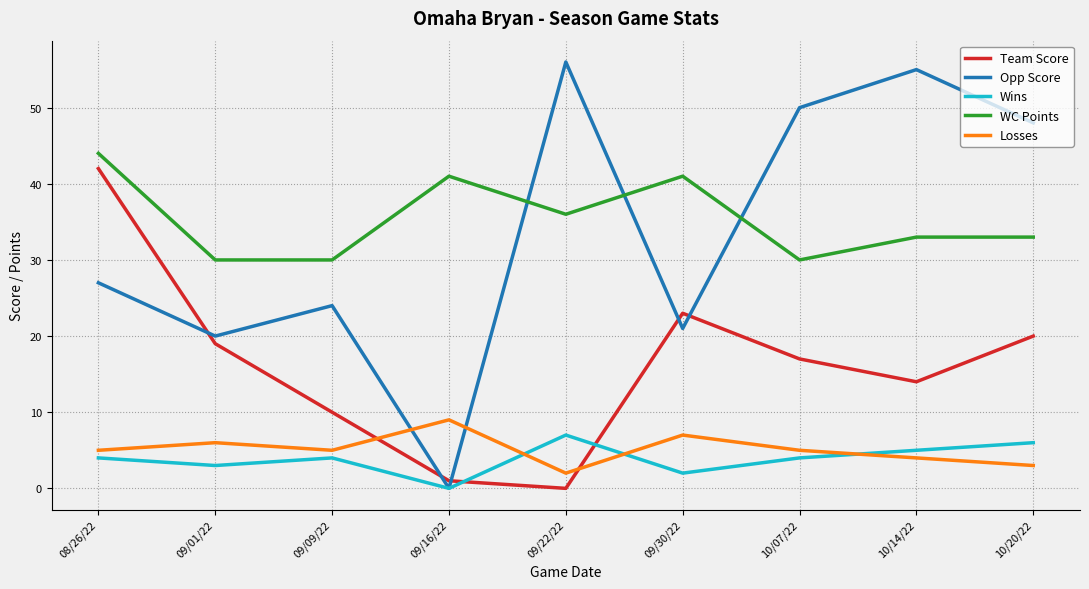

What is the approximate value of Wins at 08/26/22?

4